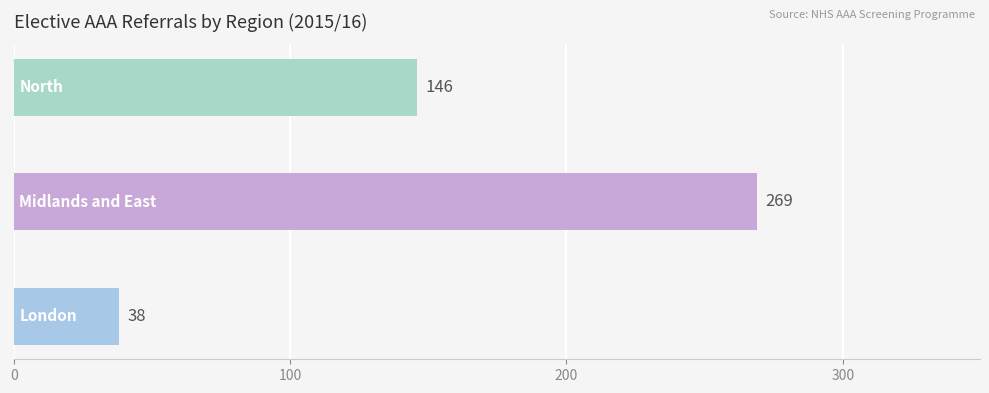

How many values are between 38 and 269?

3